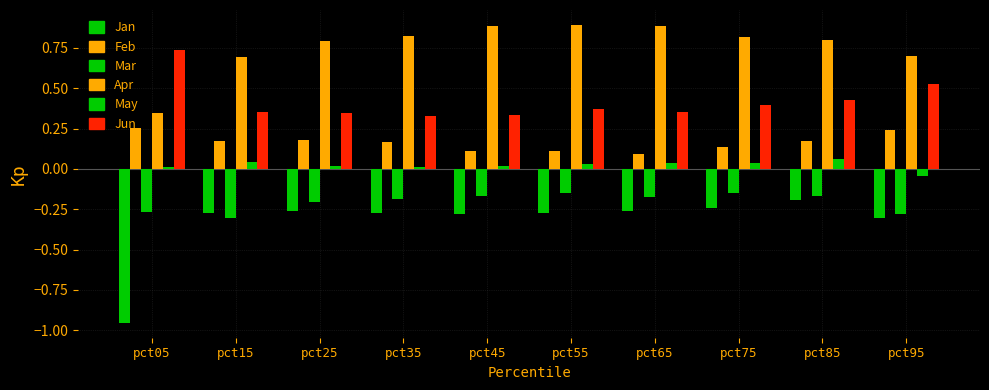

How many bars are there in total?

60